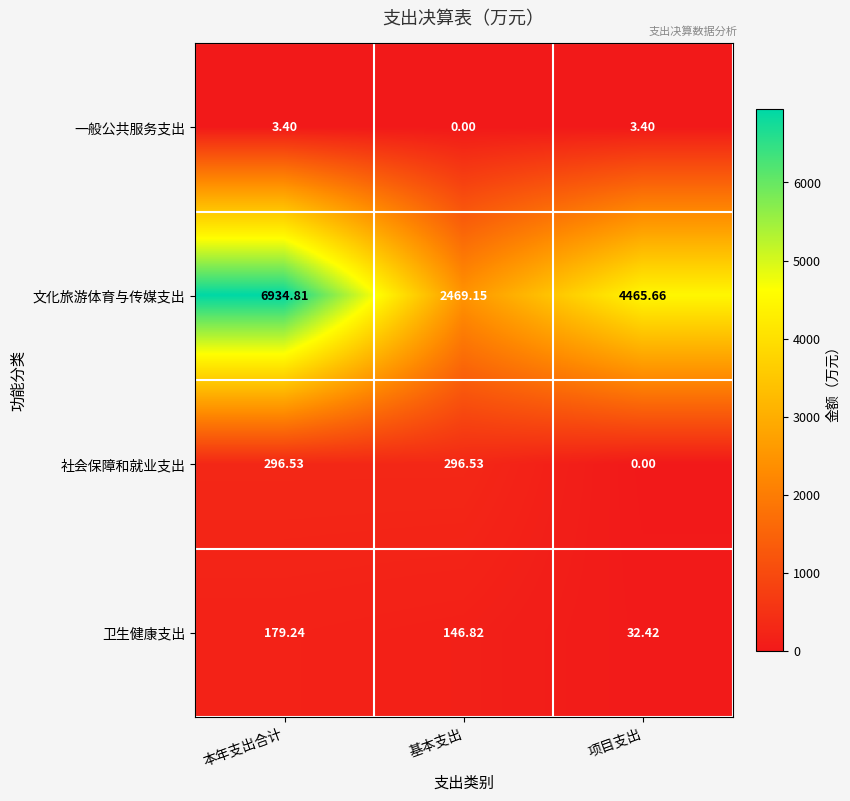

At which label does 一般公共服务支出 first exceed 3?

本年支出合计